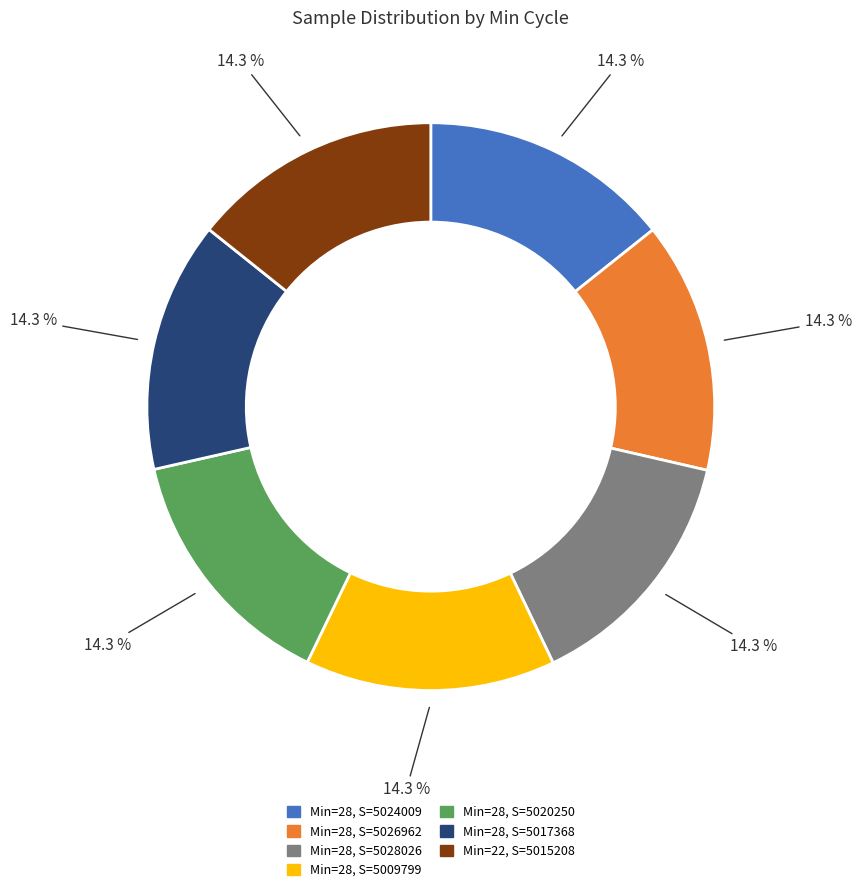

How many segments does this pie chart have?

7